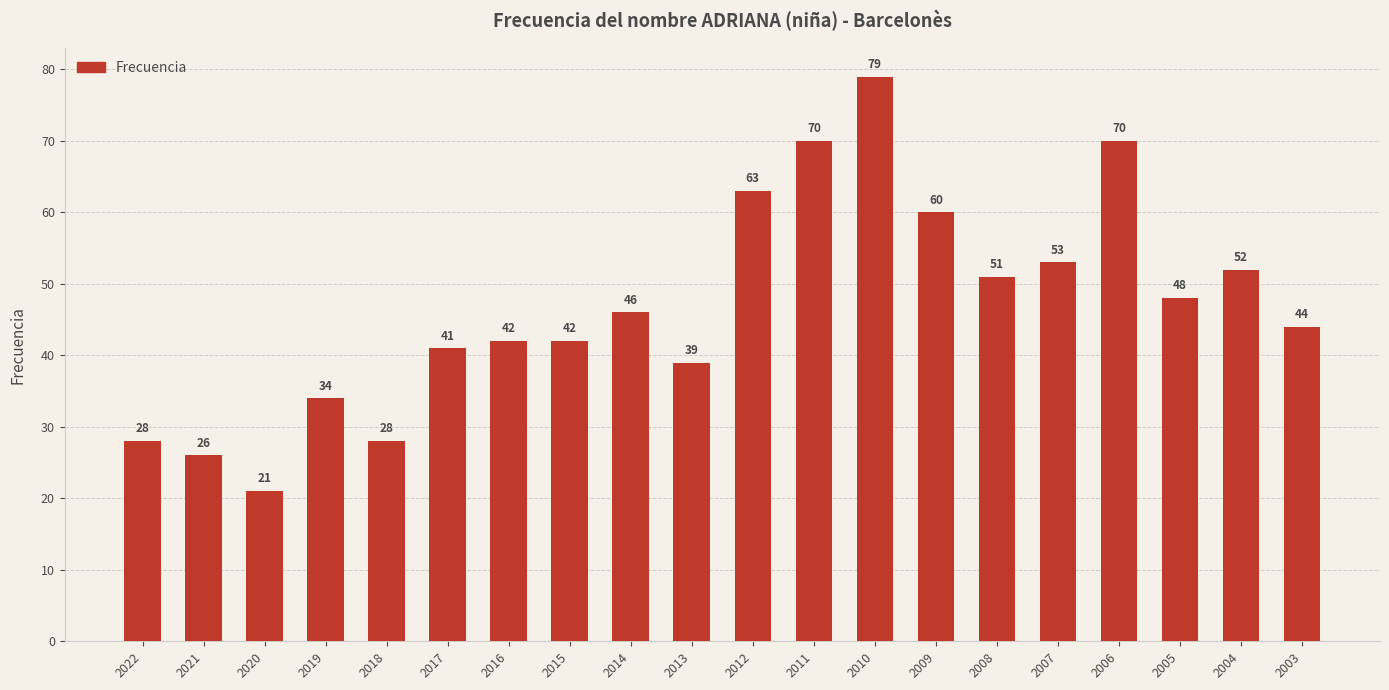

Reading left to right, list all the values displayed in this chart.

28	26	21	34	28	41	42	42	46	39	63	70	79	60	51	53	70	48	52	44